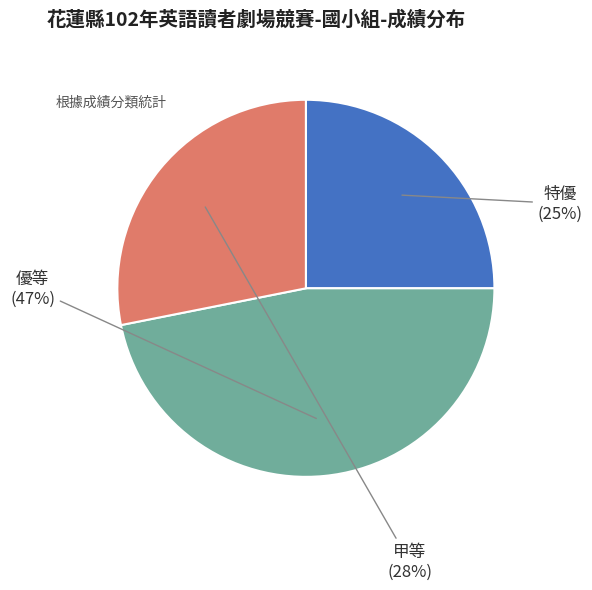

The 優等 slice represents 47% of the pie. True or false?

True